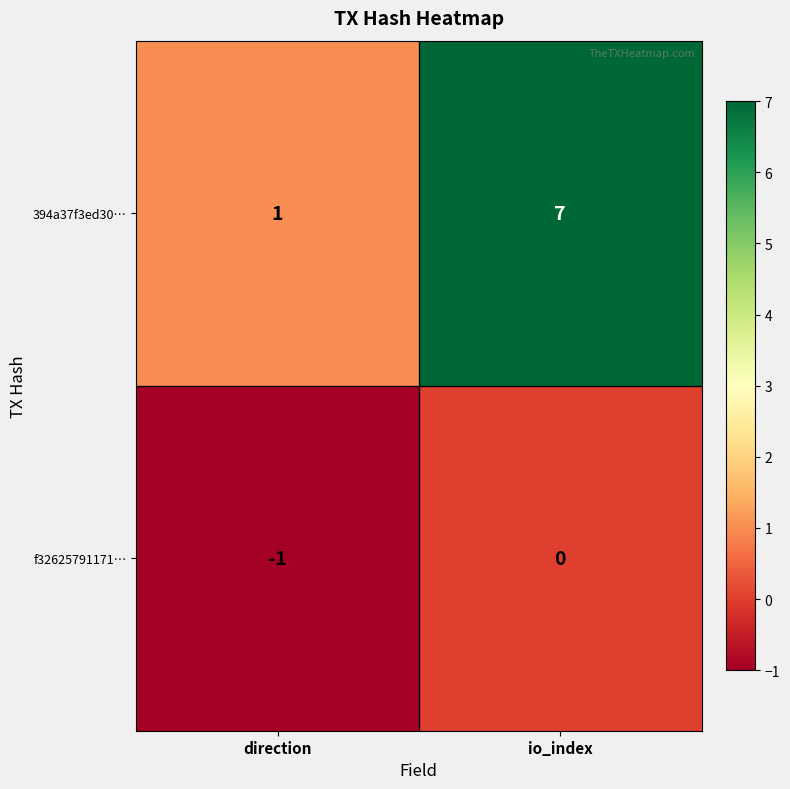

What is the sum of the 394a37f3ed30… values at io_index and direction?

8